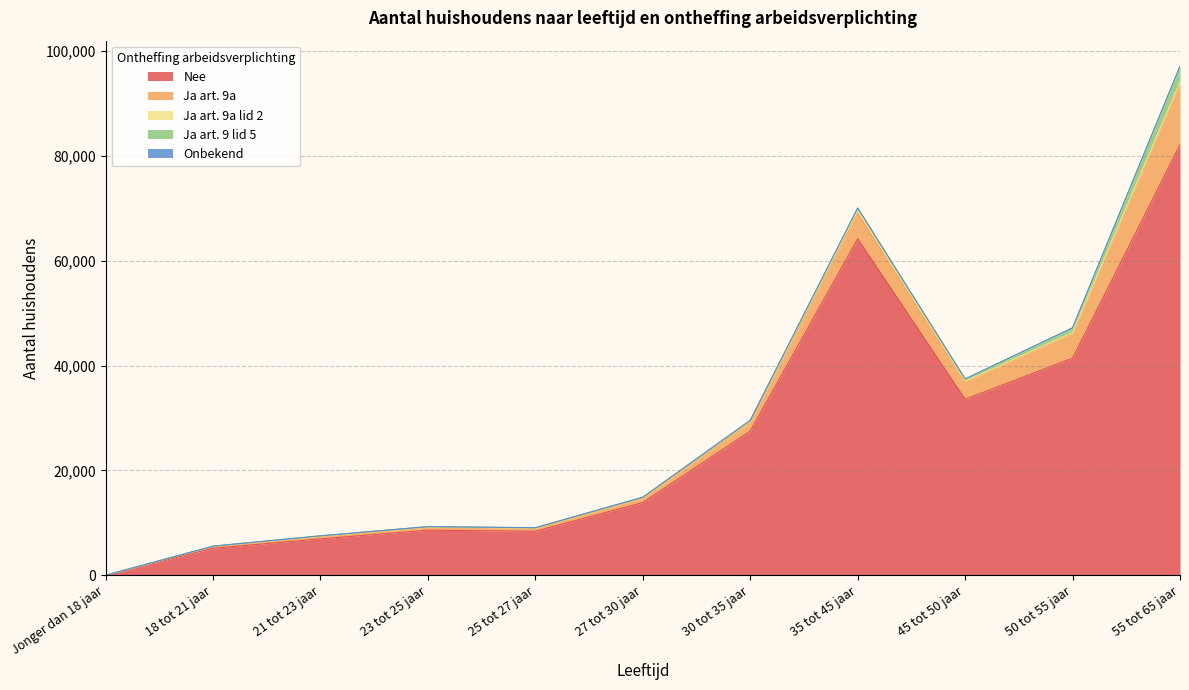

Reading left to right, what are all the values shown in this chart?

Nee: Jonger dan 18 jaar=20	18 tot 21 jaar=5170	21 tot 23 jaar=6960	23 tot 25 jaar=8615	25 tot 27 jaar=8415	27 tot 30 jaar=13880	30 tot 35 jaar=27515	35 tot 45 jaar=64190	45 tot 50 jaar=33585	50 tot 55 jaar=41430	55 tot 65 jaar=82115
Ja art. 9a: Jonger dan 18 jaar=0	18 tot 21 jaar=370	21 tot 23 jaar=520	23 tot 25 jaar=610	25 tot 27 jaar=580	27 tot 30 jaar=850	30 tot 35 jaar=1650	35 tot 45 jaar=4935	45 tot 50 jaar=3285	50 tot 55 jaar=4720	55 tot 65 jaar=11675
Ja art. 9a lid 2: Jonger dan 18 jaar=0	18 tot 21 jaar=20	21 tot 23 jaar=40	23 tot 25 jaar=50	25 tot 27 jaar=65	27 tot 30 jaar=125	30 tot 35 jaar=290	35 tot 45 jaar=510	45 tot 50 jaar=140	50 tot 55 jaar=150	55 tot 65 jaar=290
Ja art. 9 lid 5: Jonger dan 18 jaar=0	18 tot 21 jaar=10	21 tot 23 jaar=20	23 tot 25 jaar=20	25 tot 27 jaar=25	27 tot 30 jaar=45	30 tot 35 jaar=120	35 tot 45 jaar=440	45 tot 50 jaar=455	50 tot 55 jaar=915	55 tot 65 jaar=3055
Onbekend: Jonger dan 18 jaar=0	18 tot 21 jaar=0	21 tot 23 jaar=0	23 tot 25 jaar=0	25 tot 27 jaar=0	27 tot 30 jaar=0	30 tot 35 jaar=0	35 tot 45 jaar=0	45 tot 50 jaar=0	50 tot 55 jaar=0	55 tot 65 jaar=0